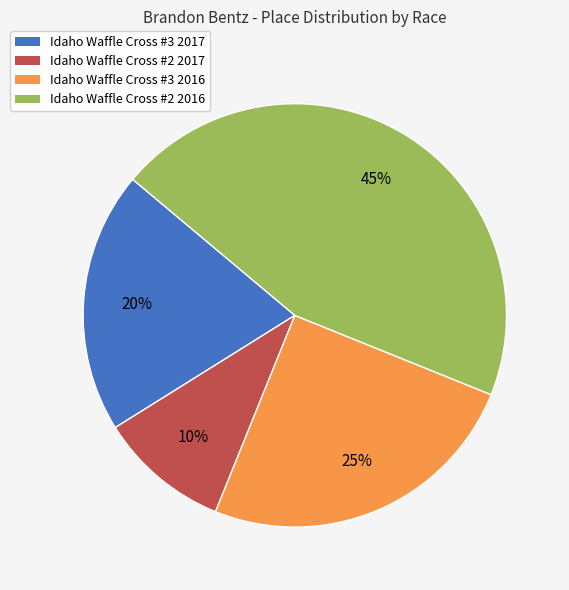

The Idaho Waffle Cross #2 2017 slice represents 1% of the pie. True or false?

False